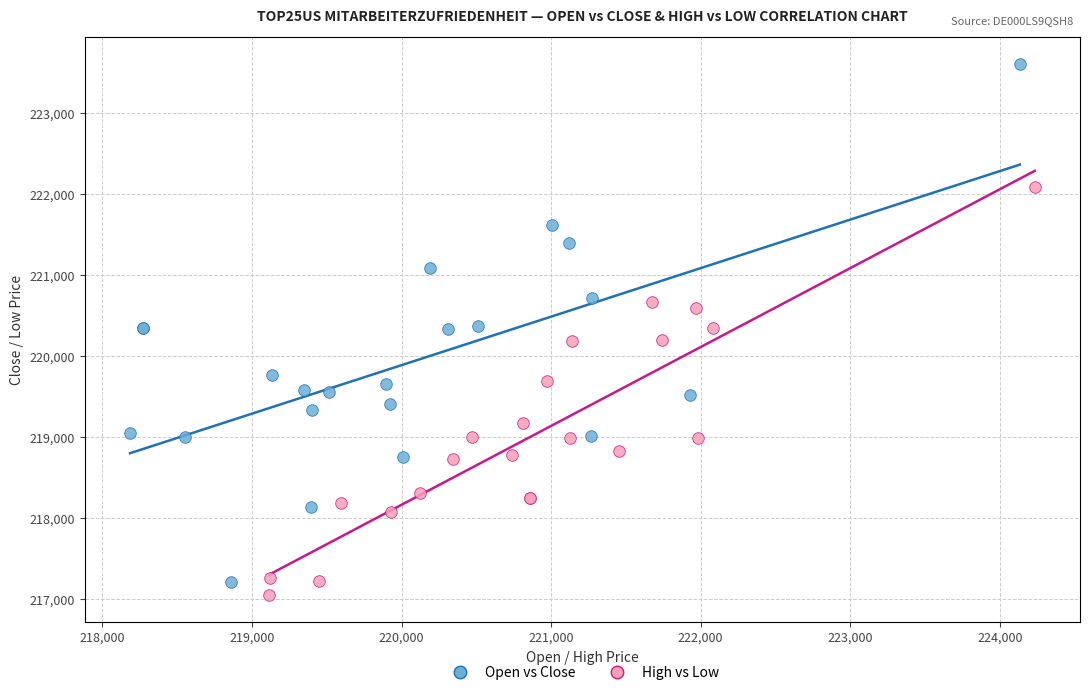

Which series has the widest spread of Y values?

Open vs Close